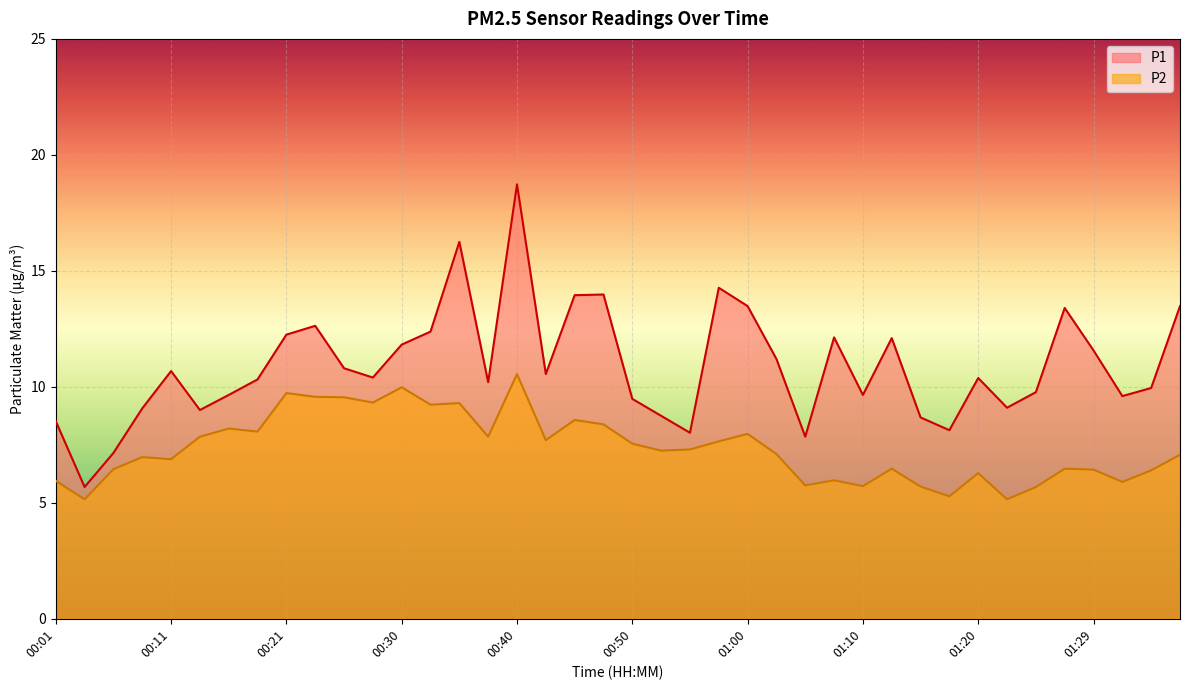

Count the number of data series in this chart.

2